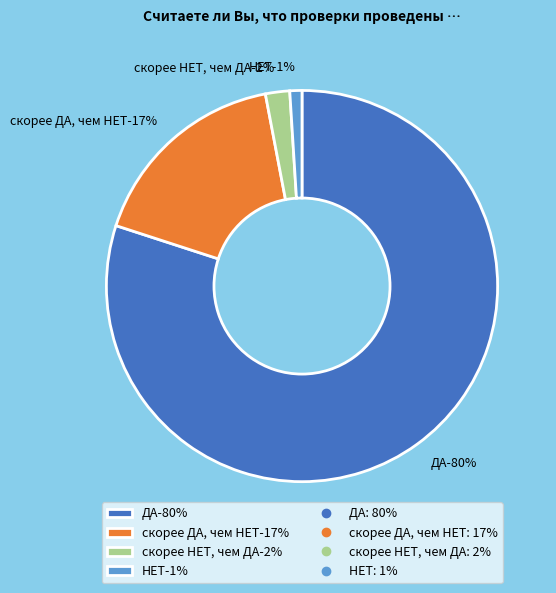

Rank the categories by value from highest to lowest.

ДА, скорее ДА, чем НЕТ, скорее НЕТ, чем ДА, НЕТ